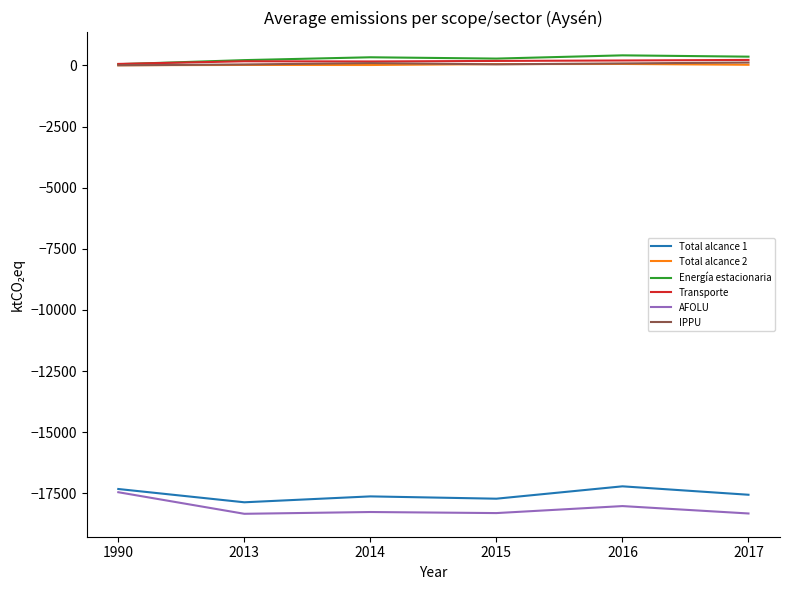

True or false: Transporte and IPPU intersect in this chart.

False